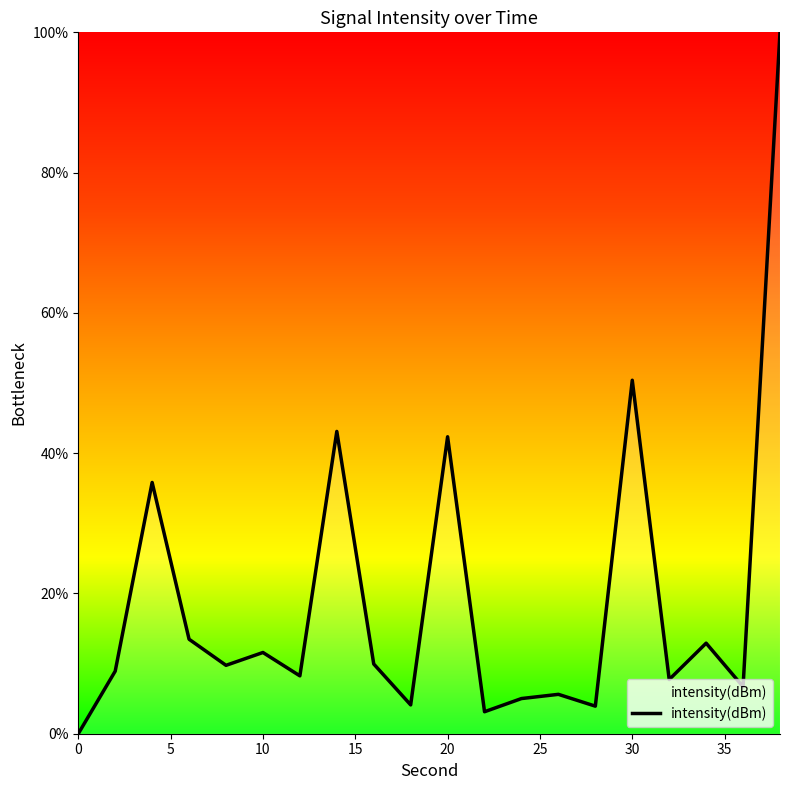

What is the difference between the maximum and minimum values?

100.0